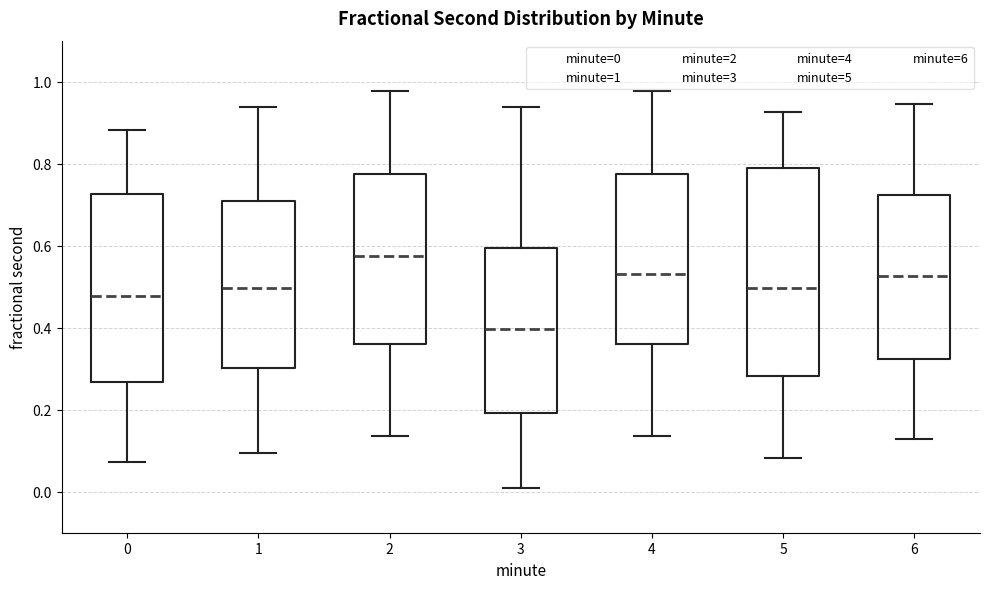

Which box is the tallest, from its lower edge to its upper edge?

5